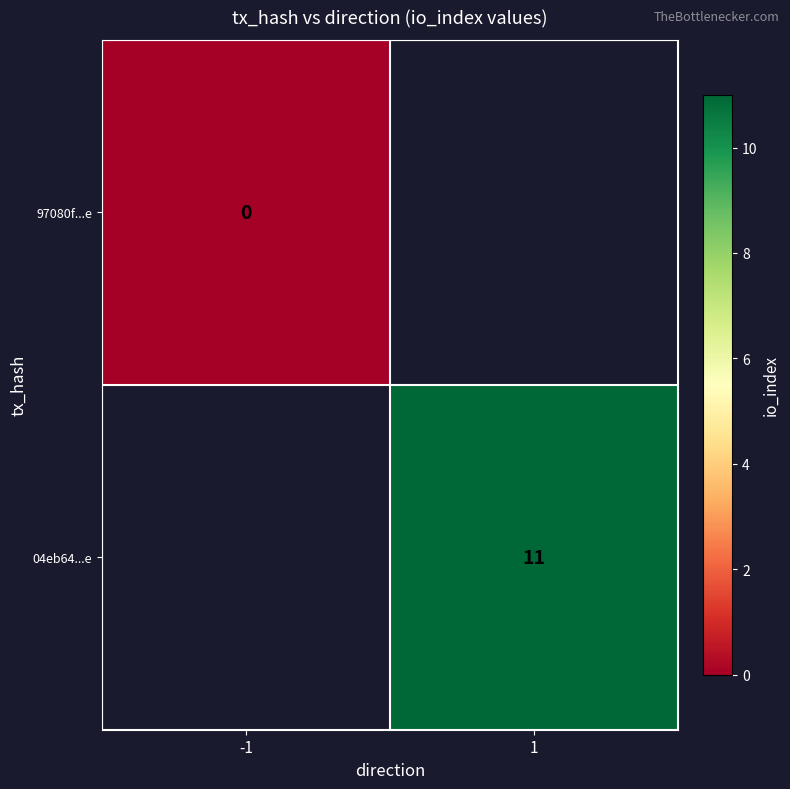

At which category does the chart reach its peak across all series?

1